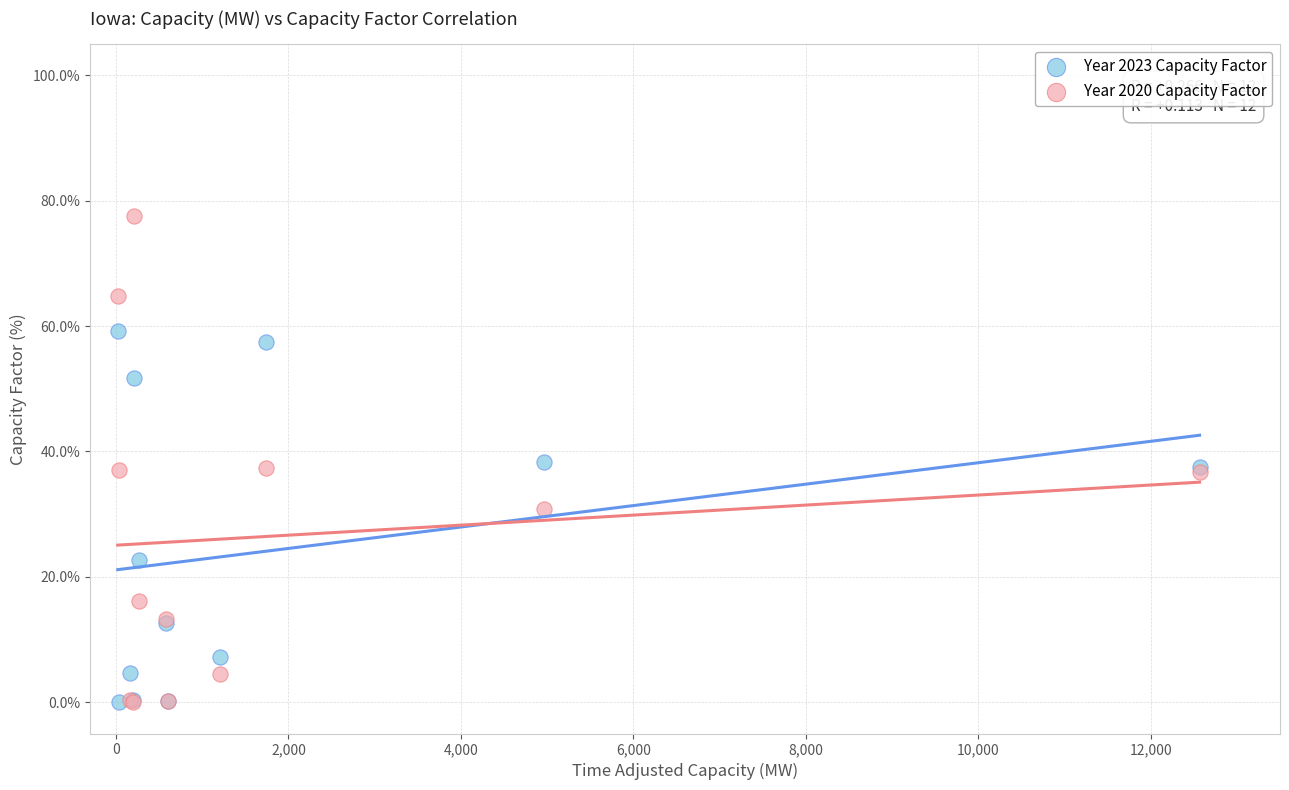

What are all the series names shown in the legend?

Year 2023 Capacity Factor, Year 2020 Capacity Factor